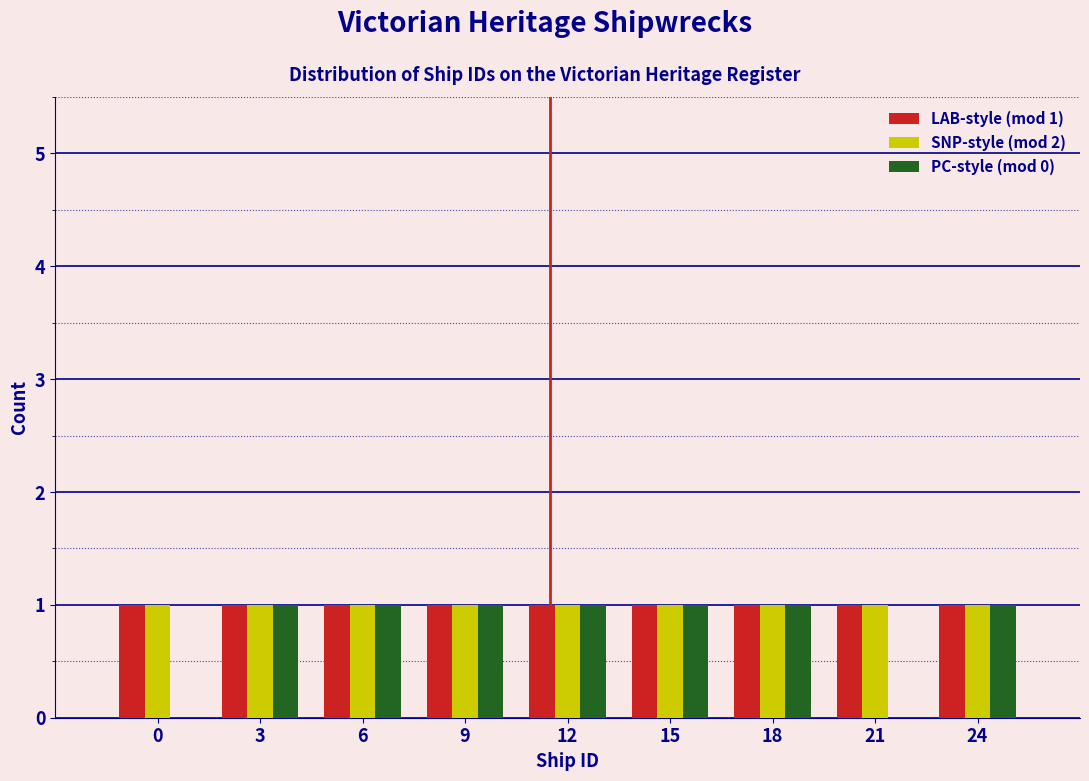

Reading left to right, transcribe all the data shown in this chart.

LAB-style (mod 1): 0=1	3=1	6=1	9=1	12=1	15=1	18=1	21=1	24=1
SNP-style (mod 2): 0=1	3=1	6=1	9=1	12=1	15=1	18=1	21=1	24=1
PC-style (mod 0): 0=0	3=1	6=1	9=1	12=1	15=1	18=1	21=0	24=1